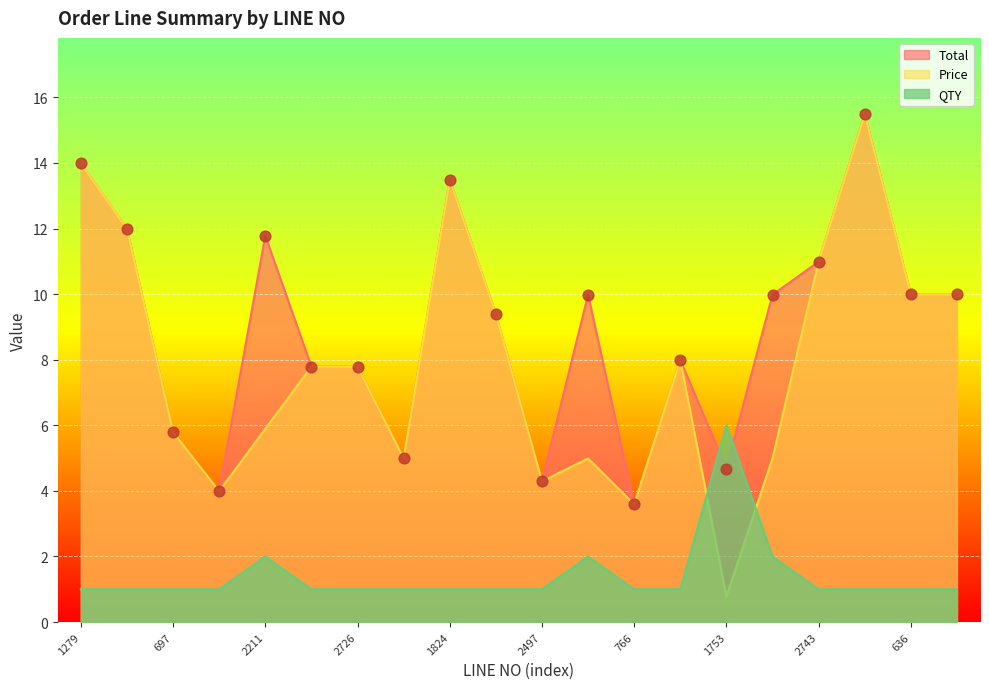

Which series has the largest total across all categories?

Total